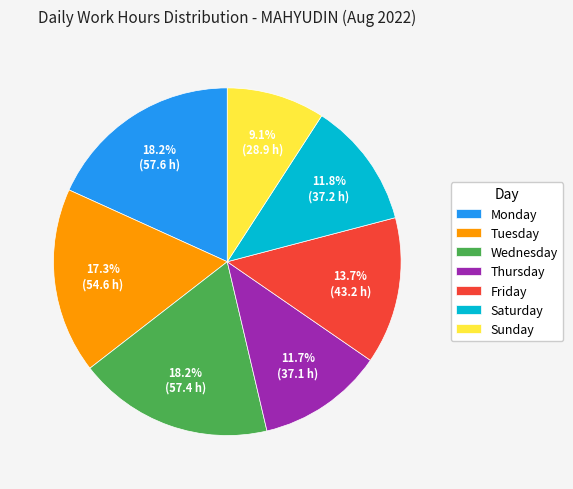

Does any single category account for the majority?

No